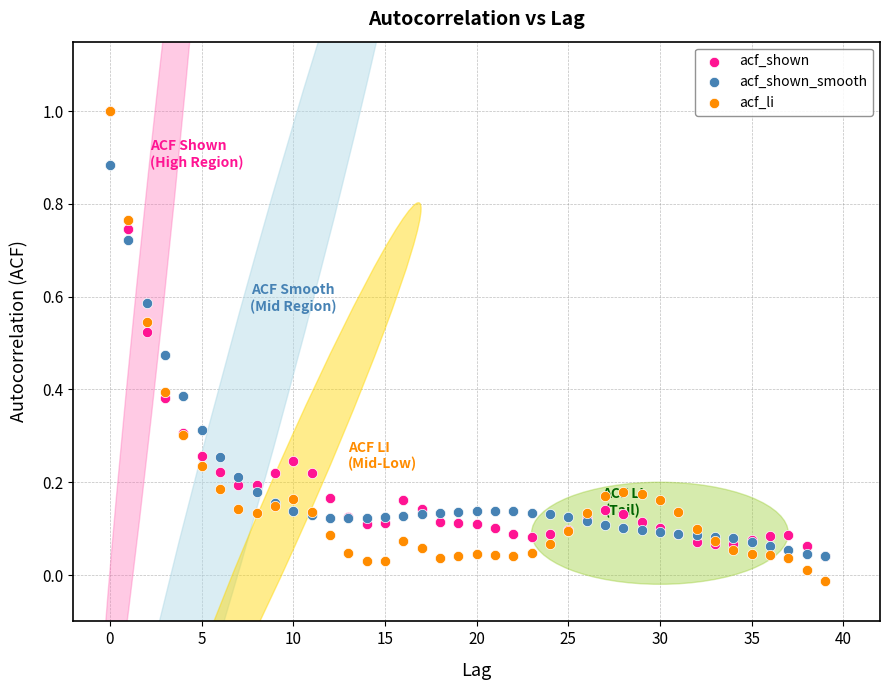

What are all the series names shown in the legend?

acf_shown, acf_shown_smooth, acf_li